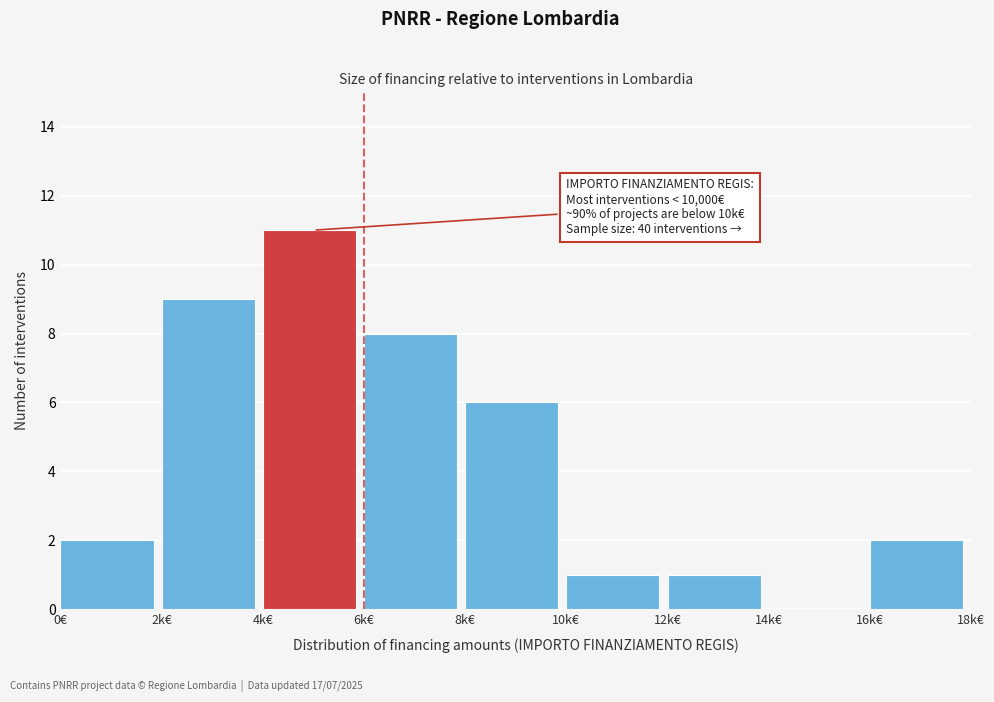

Reading left to right, what are all the values shown in this chart?

0€=2	2k€=9	4k€=11	6k€=8	8k€=6	10k€=1	12k€=1	14k€=0	16k€=2